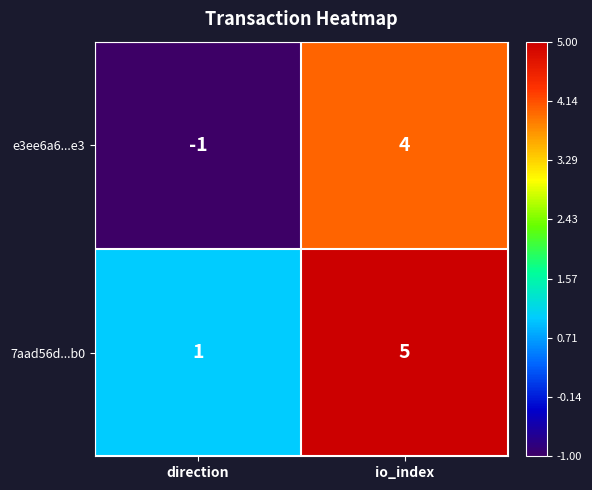

Which series changed the most between direction and io_index?

e3ee6a6...e3